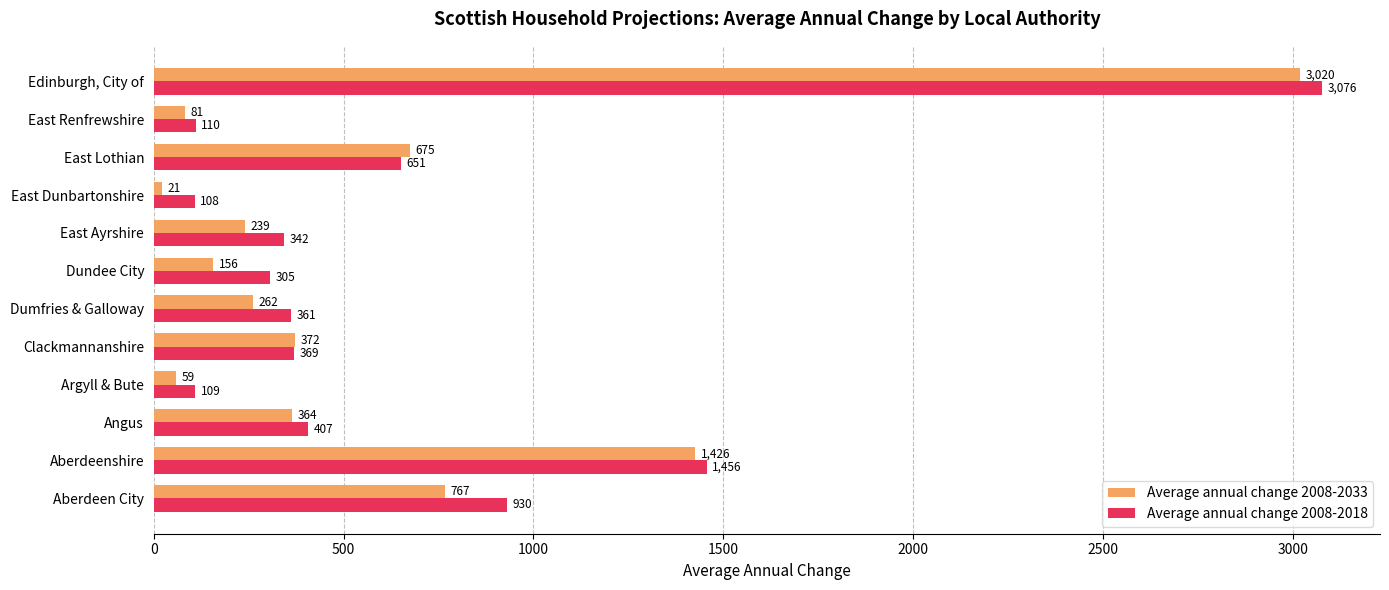

Which category has the highest value across all series?

Edinburgh, City of